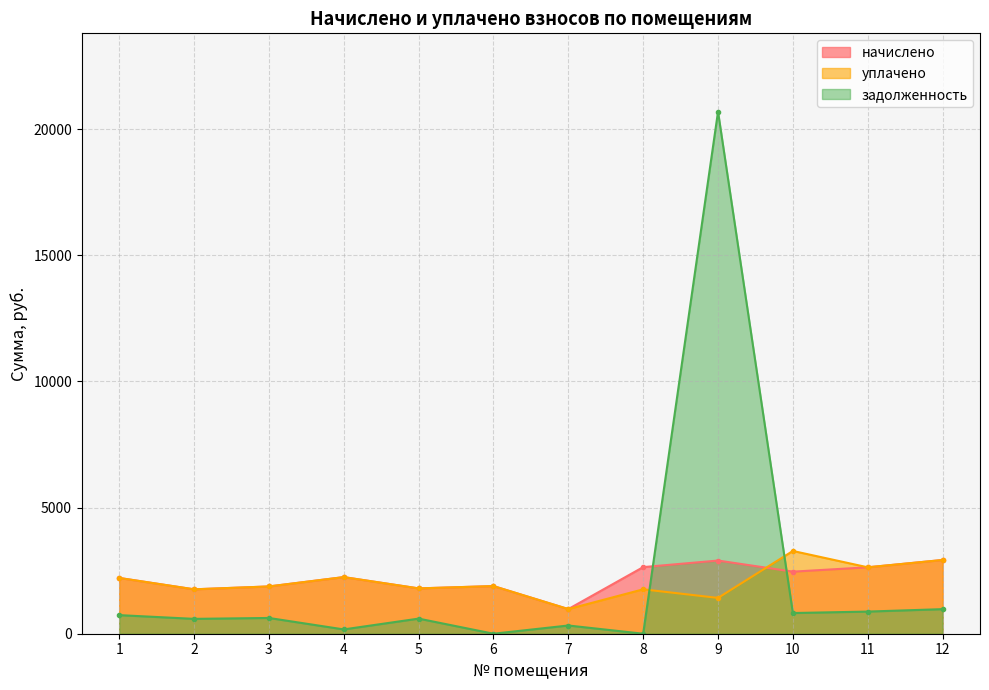

At which category does уплачено reach its first local peak?

4